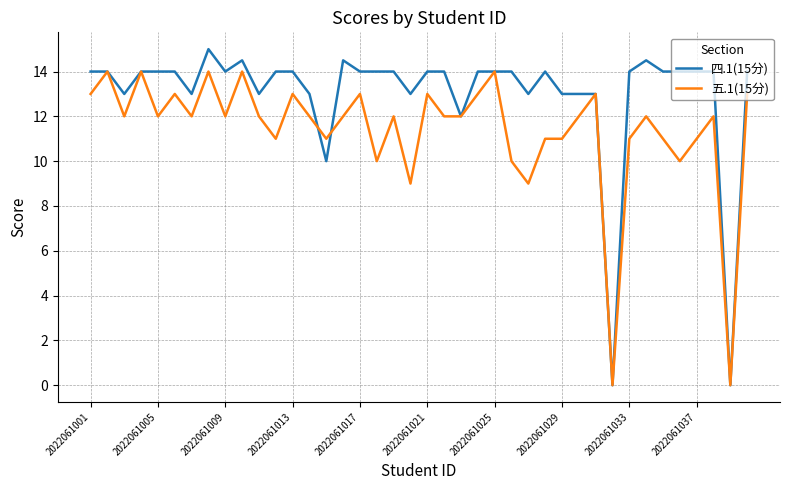

List the series in order of their overall mean, highest first.

四.1(15分), 五.1(15分)